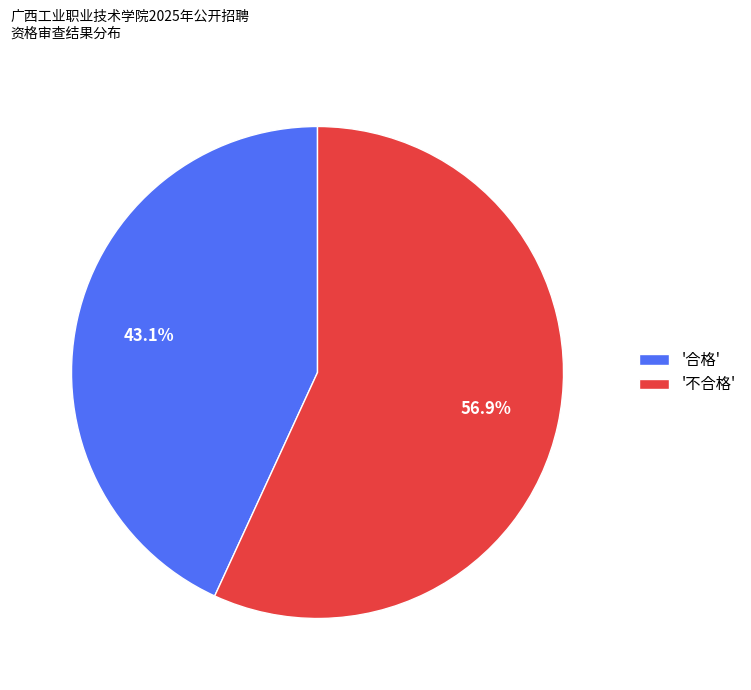

Combined, what portion of the pie is '不合格' and '合格'?

100.0%